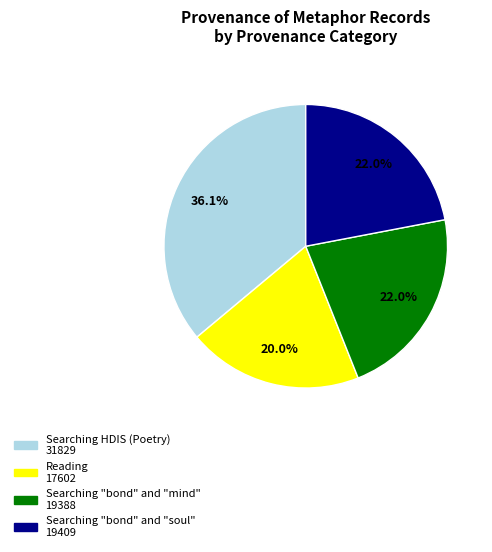

How many segments does this pie chart have?

4